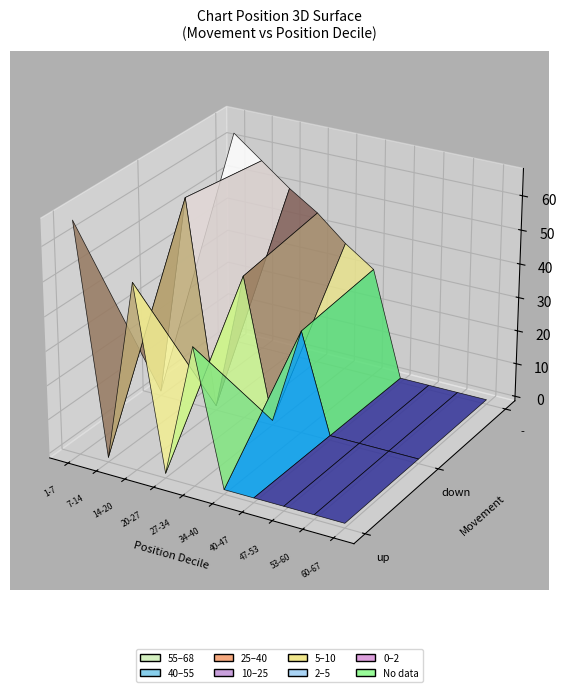

What is the lowest value of the up series?

1